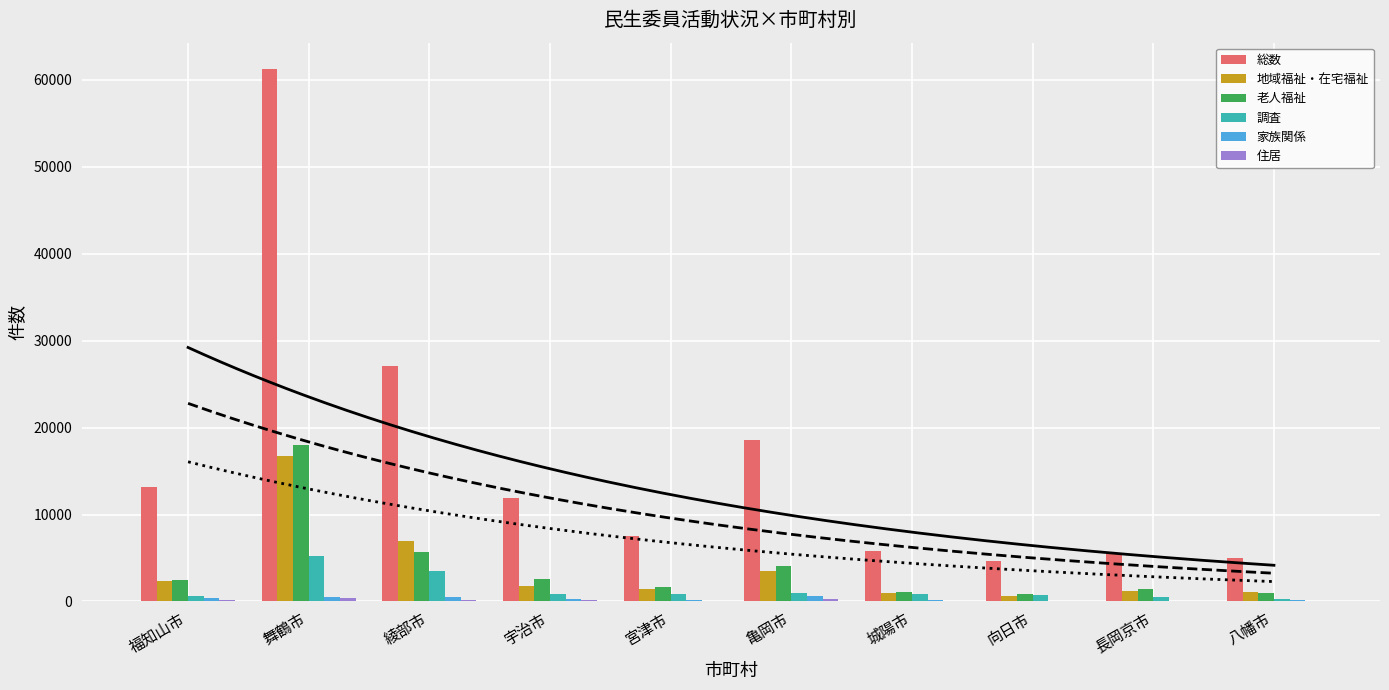

Is it true that 地域福祉・在宅福祉 equals 1356 at 福知山市?

False